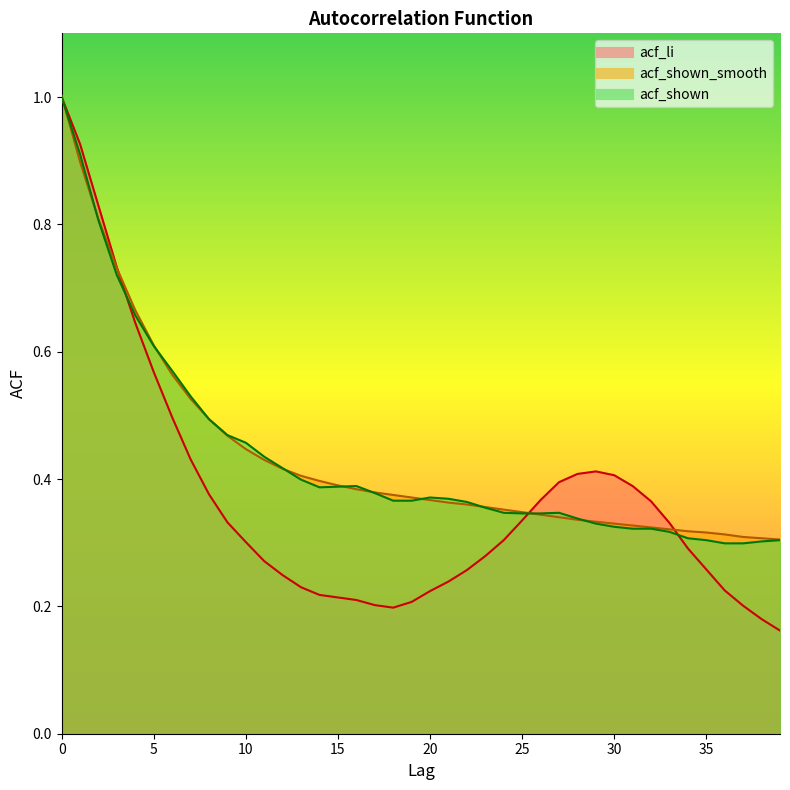

What is the spread (max minus min) of values at 22?

0.1